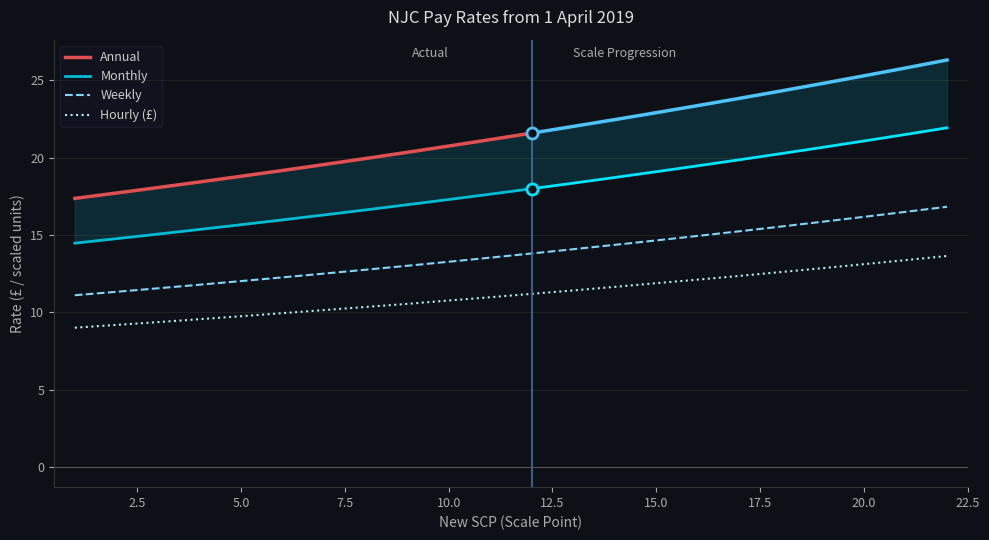

Between 20 and 4, which is larger?

20